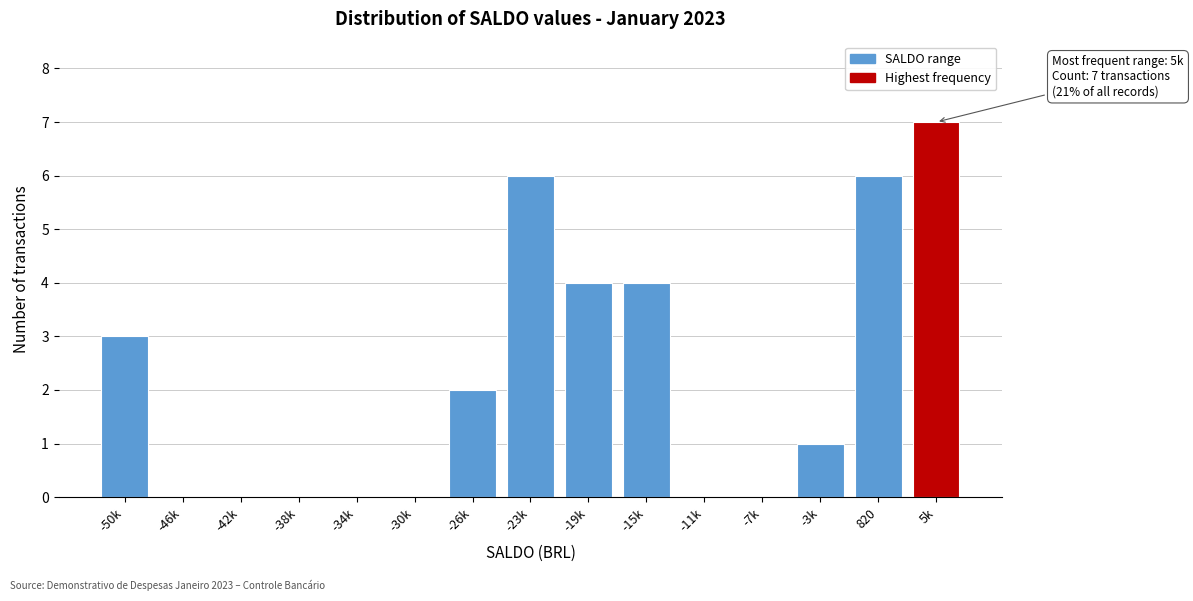

Reading left to right, what are all the values shown in this chart?

-50k=3	-46k=0	-42k=0	-38k=0	-34k=0	-30k=0	-26k=2	-23k=6	-19k=4	-15k=4	-11k=0	-7k=0	-3k=1	820=6	5k=7